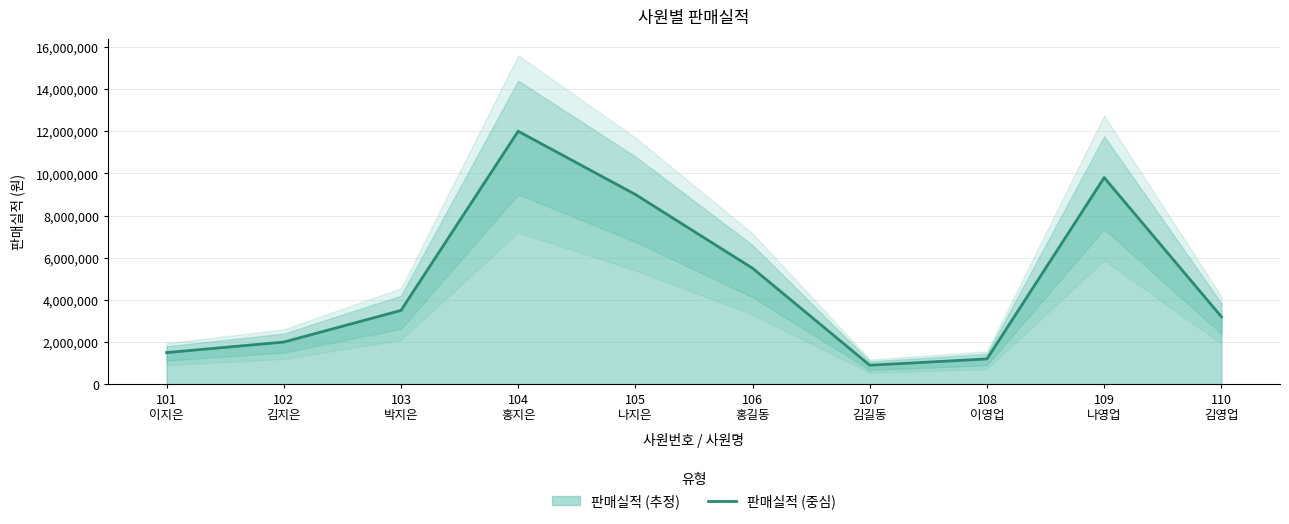

What is the sum of all values?

48600000